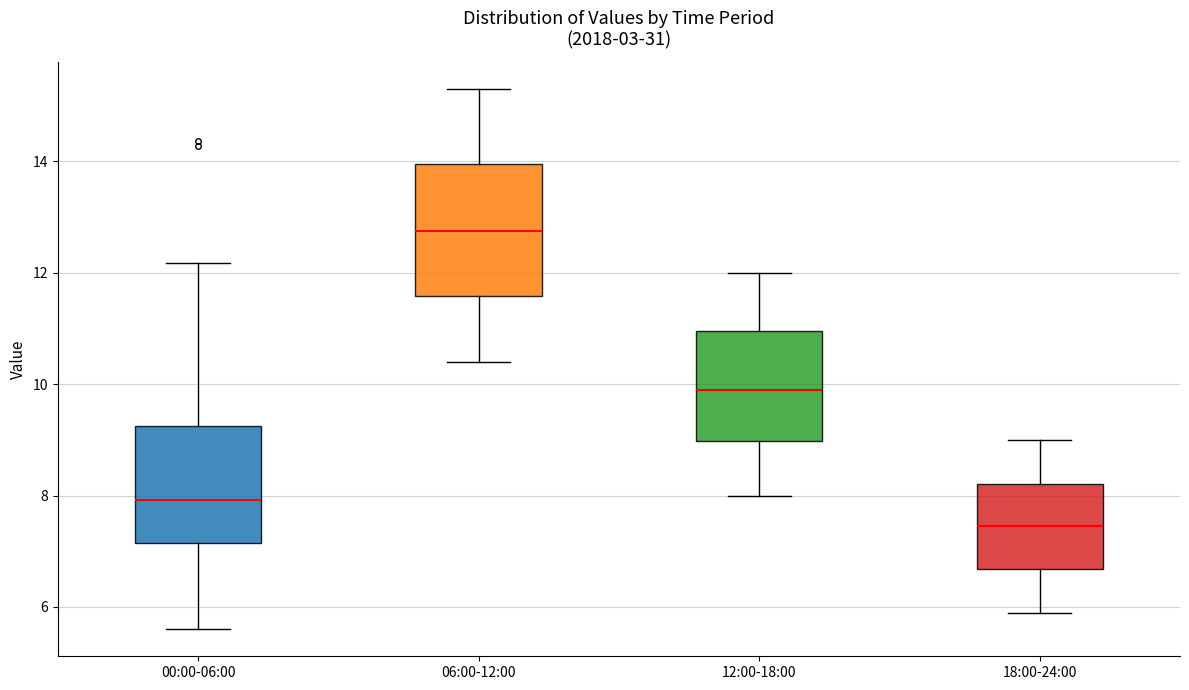

Reading left to right, read every box against the y-axis: the position of its median line, the range the box covers, and the ends of its whiskers. The values are not printed on the chart, so give them approximately, as read against the axis.

00:00-06:00: median 8.0, box 7.2 to 9.2, whiskers 5.6 to 12.2
06:00-12:00: median 12.8, box 11.6 to 14.0, whiskers 10.4 to 15.4
12:00-18:00: median 10.0, box 9.0 to 11.0, whiskers 8.0 to 12.0
18:00-24:00: median 7.4, box 6.6 to 8.2, whiskers 6.0 to 9.0